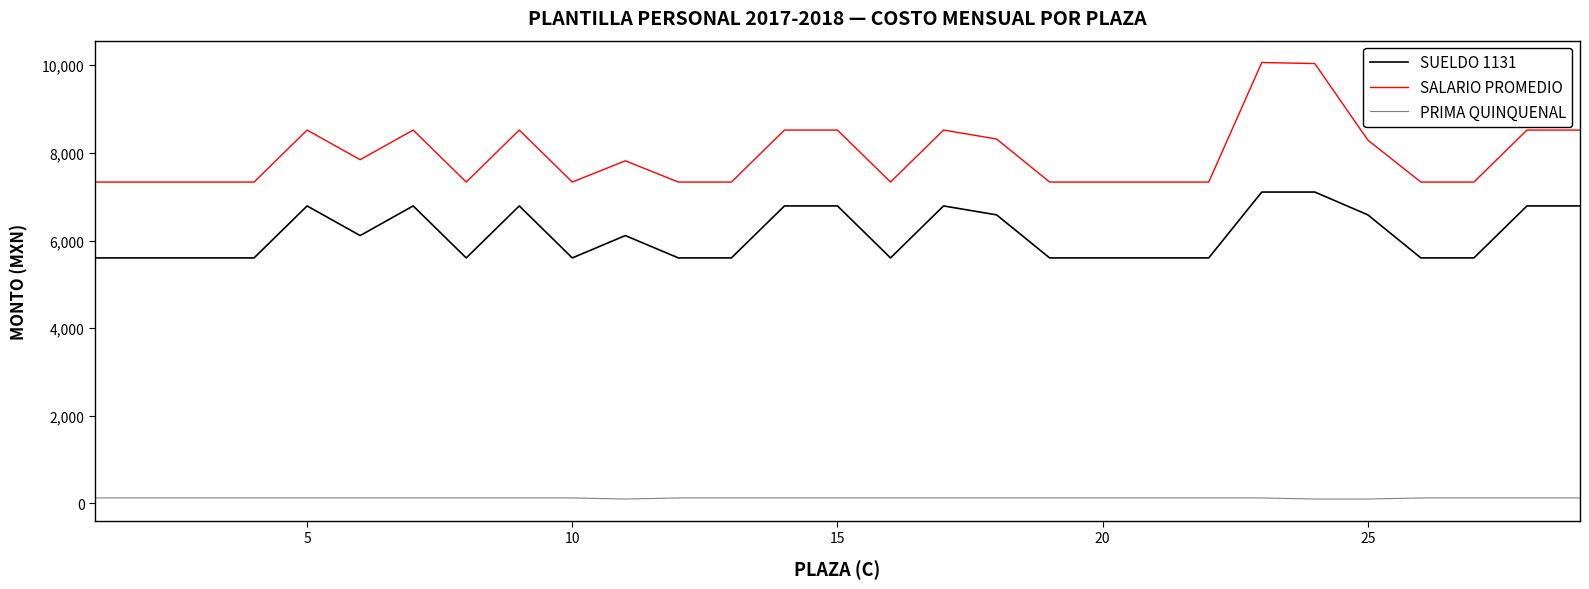

What is the smallest value displayed?

100.0